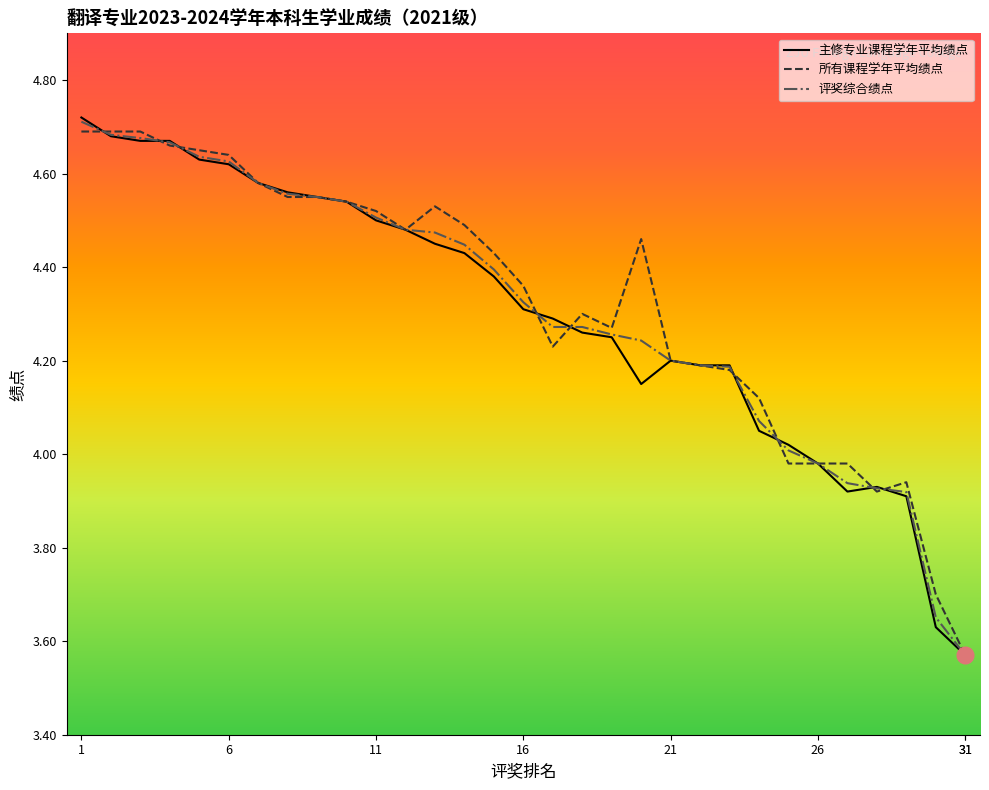

Count the number of categories in the chart.

31